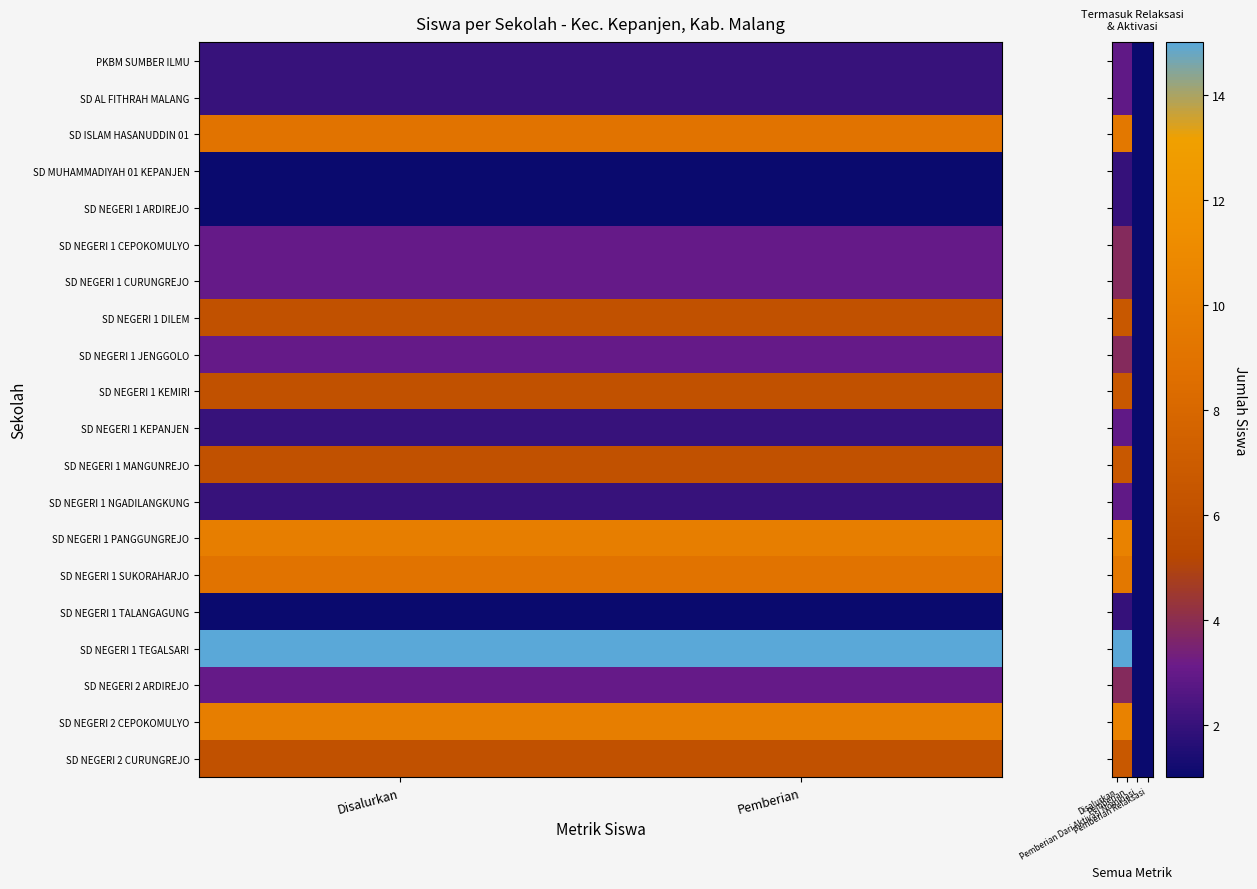

What is the total value across all series at Disalurkan?

100